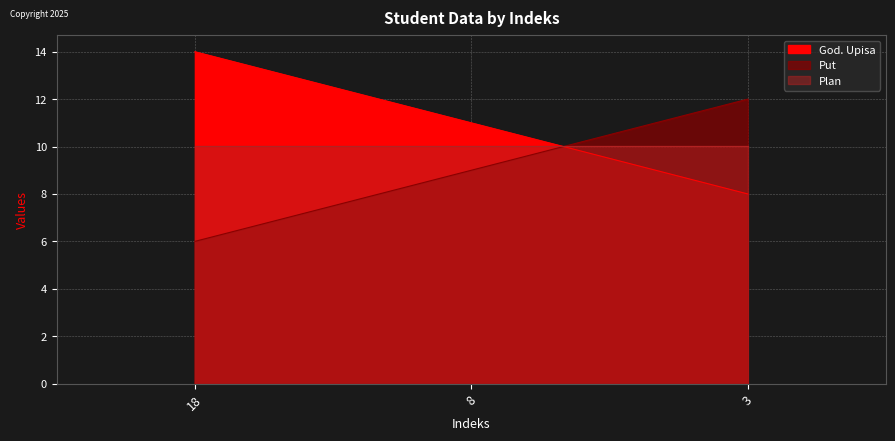

At which category is the sum across all series the highest?

18